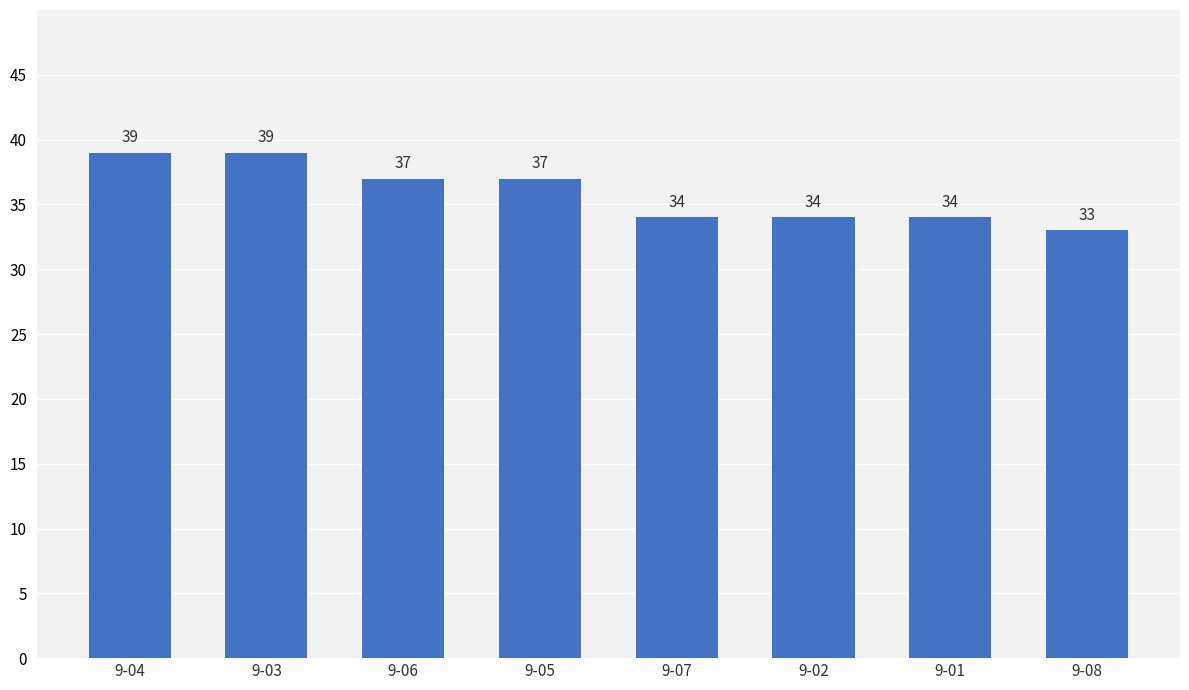

Reading left to right, transcribe all the data shown in this chart.

9-04=39	9-03=39	9-06=37	9-05=37	9-07=34	9-02=34	9-01=34	9-08=33